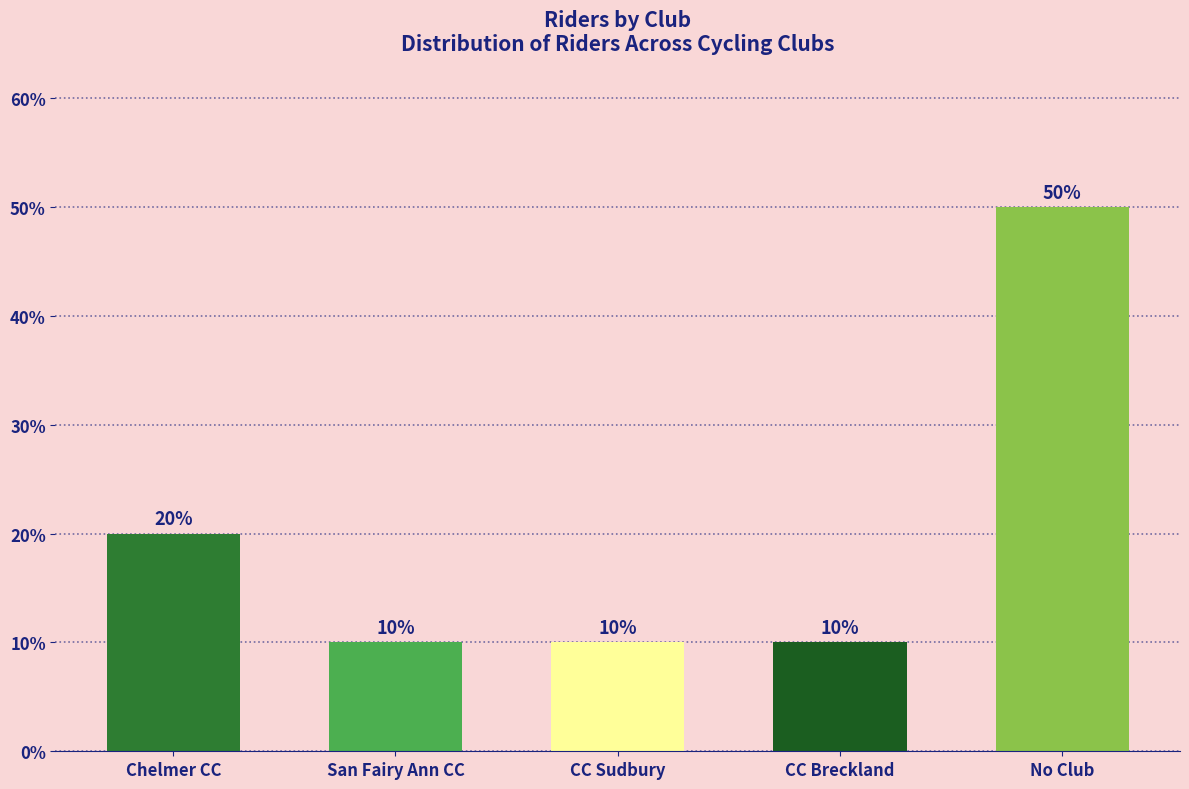

Reading right to left, transcribe all the data shown in this chart.

50	10	10	10	20